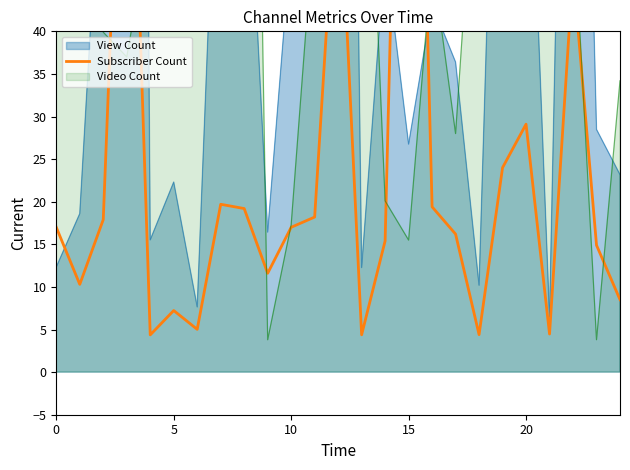

Reading left to right, transcribe all the data shown in this chart.

17.0	10.3	17.9	87.8	4.4	7.2	5.0	19.7	19.2	11.6	17.0	18.2	61.9	4.4	15.4	126.0	19.4	16.2	4.4	24.0	29.1	4.5	47.1	14.9	8.5